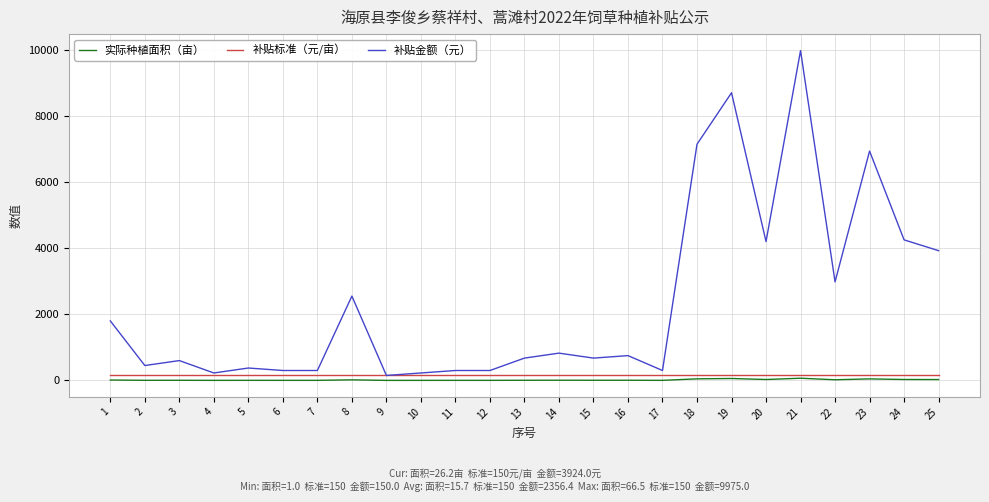

The 补贴金额（元） series shows 455.6 at 1. True or false?

False